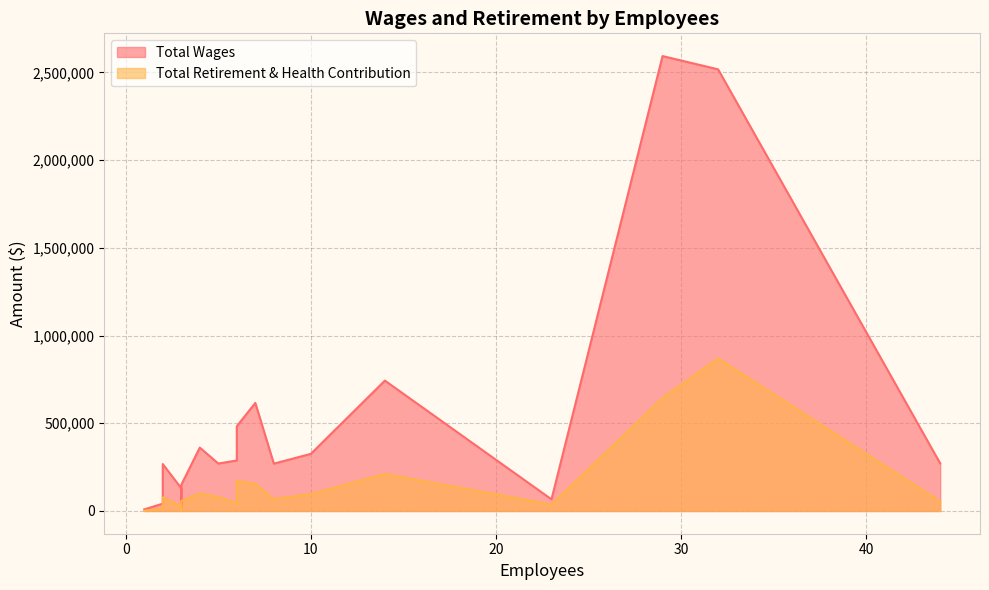

Which series has the widest spread of values?

Total Wages